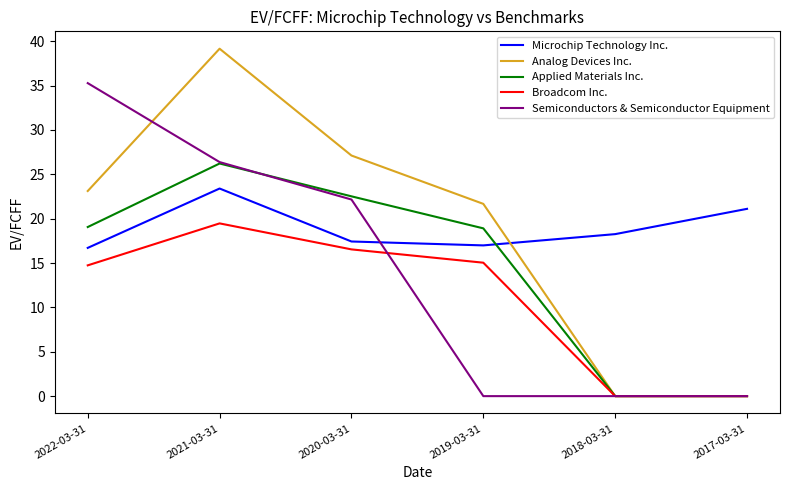

What value does the Analog Devices Inc. series have at 2022-03-31?

23.1